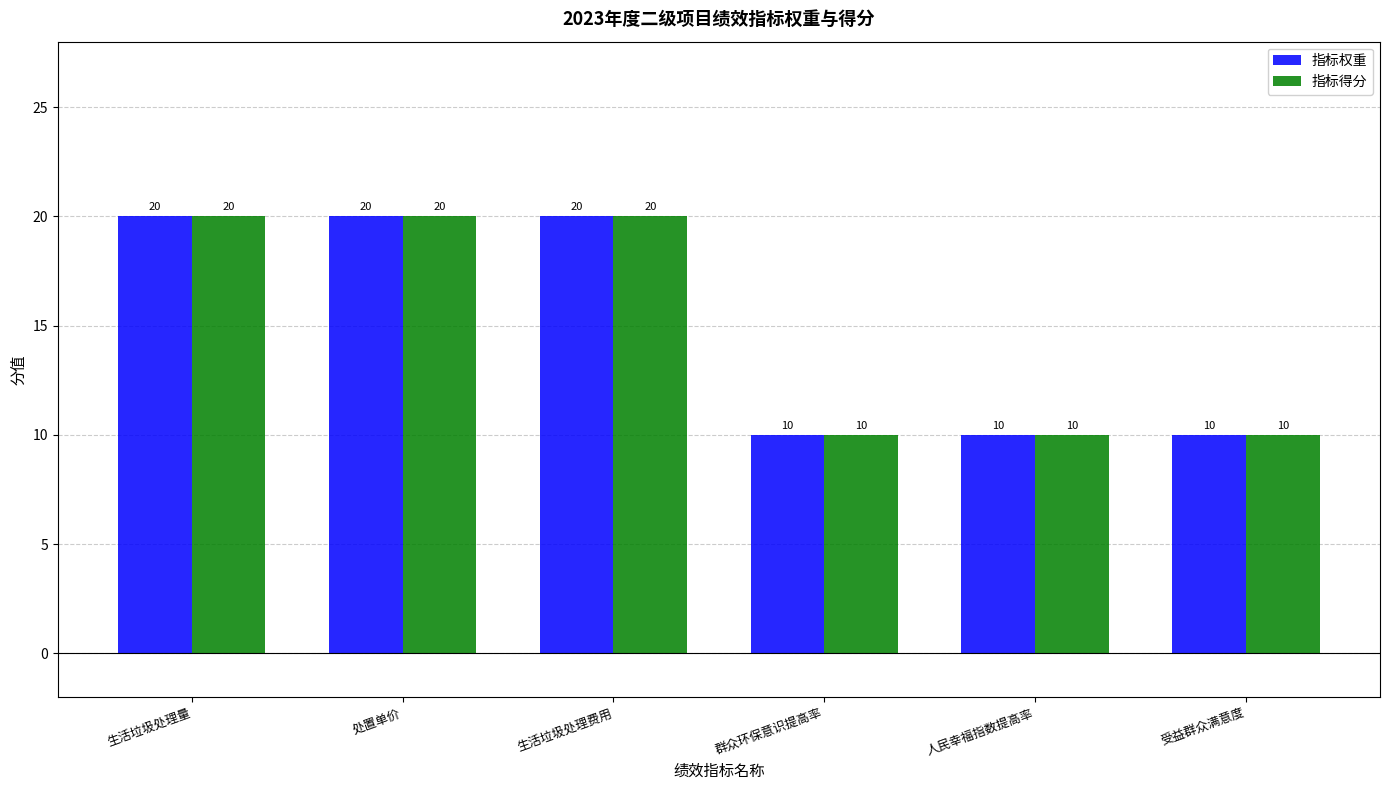

What is the maximum value shown in the chart?

20